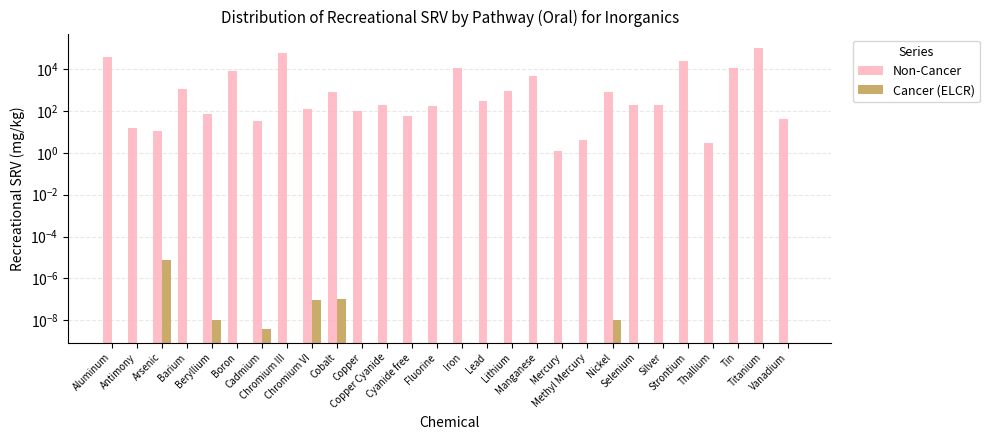

At how many categories does at least one series exceed 18469?

4